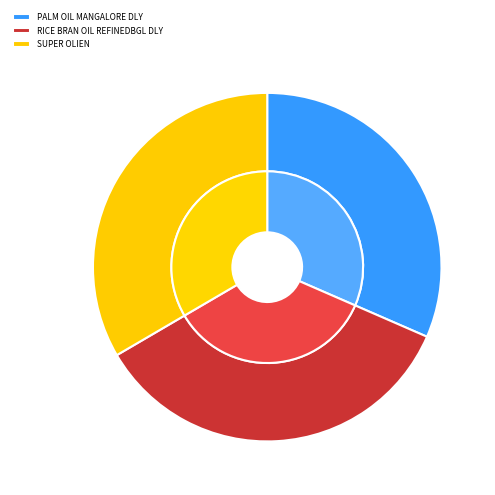

What is the change in value from PALM OIL MANGALORE DLY to SUPER OLIEN?

+35